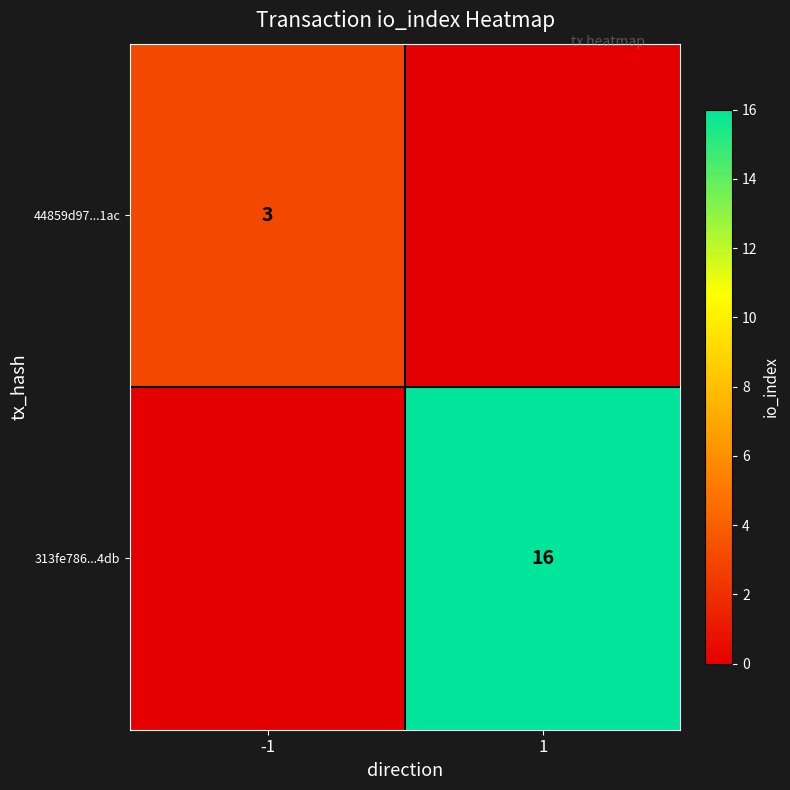

The 313fe786...4db series shows 16 at 1. True or false?

True